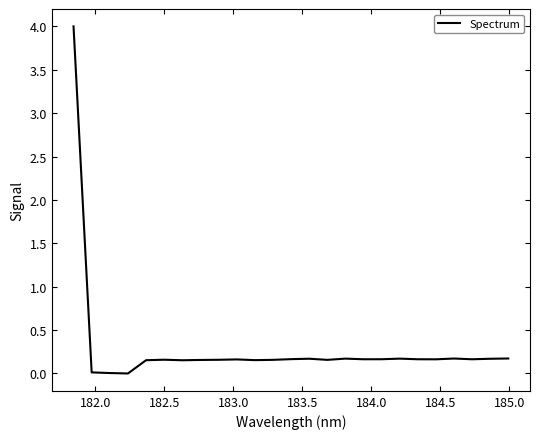

What is the difference between the maximum and minimum values?

4.0